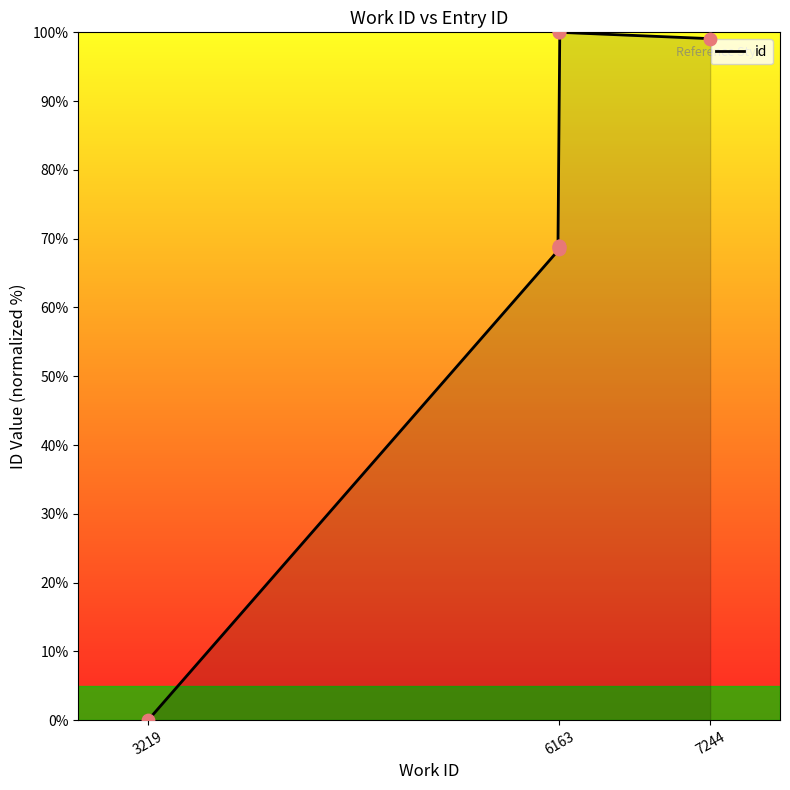

Between 3219 and 6163, which is larger?

6163